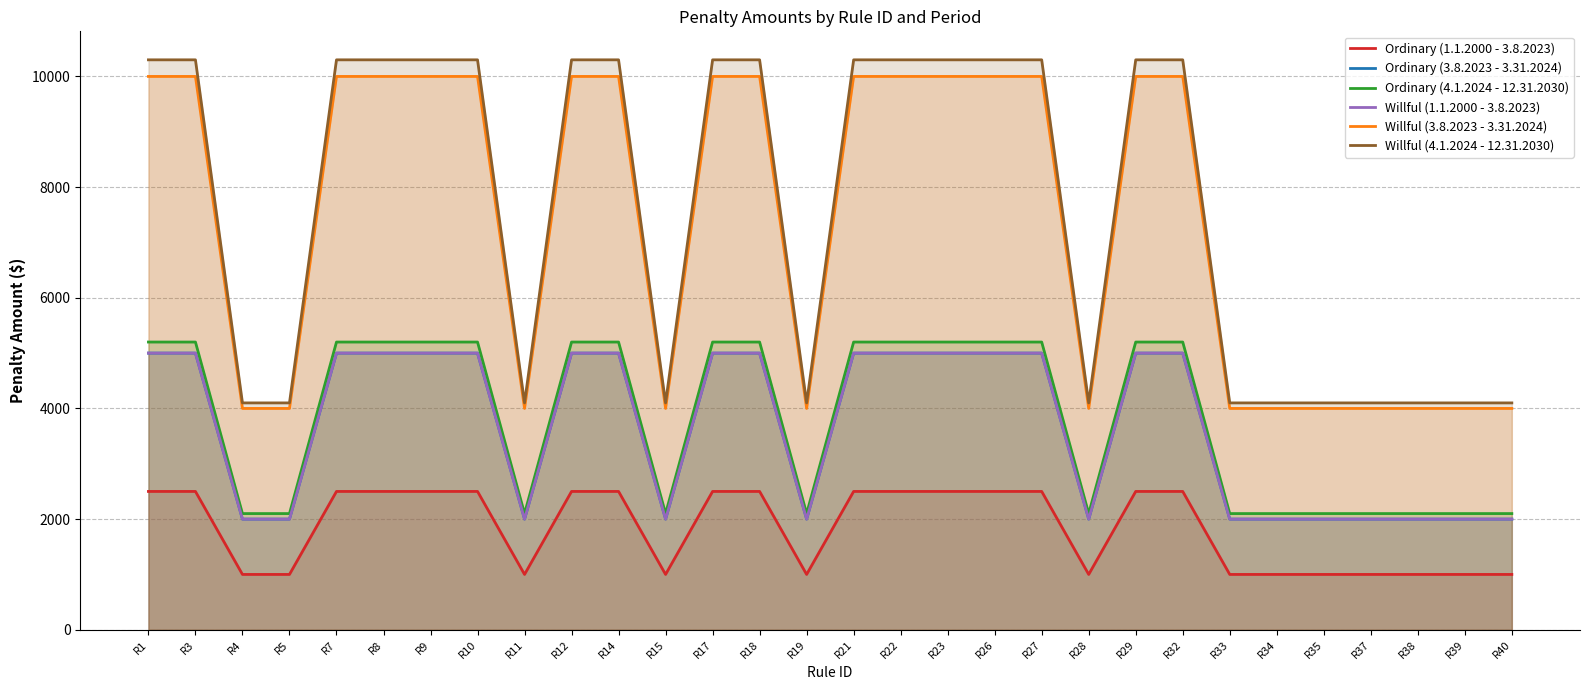

At how many categories does at least one series exceed 9364?

17